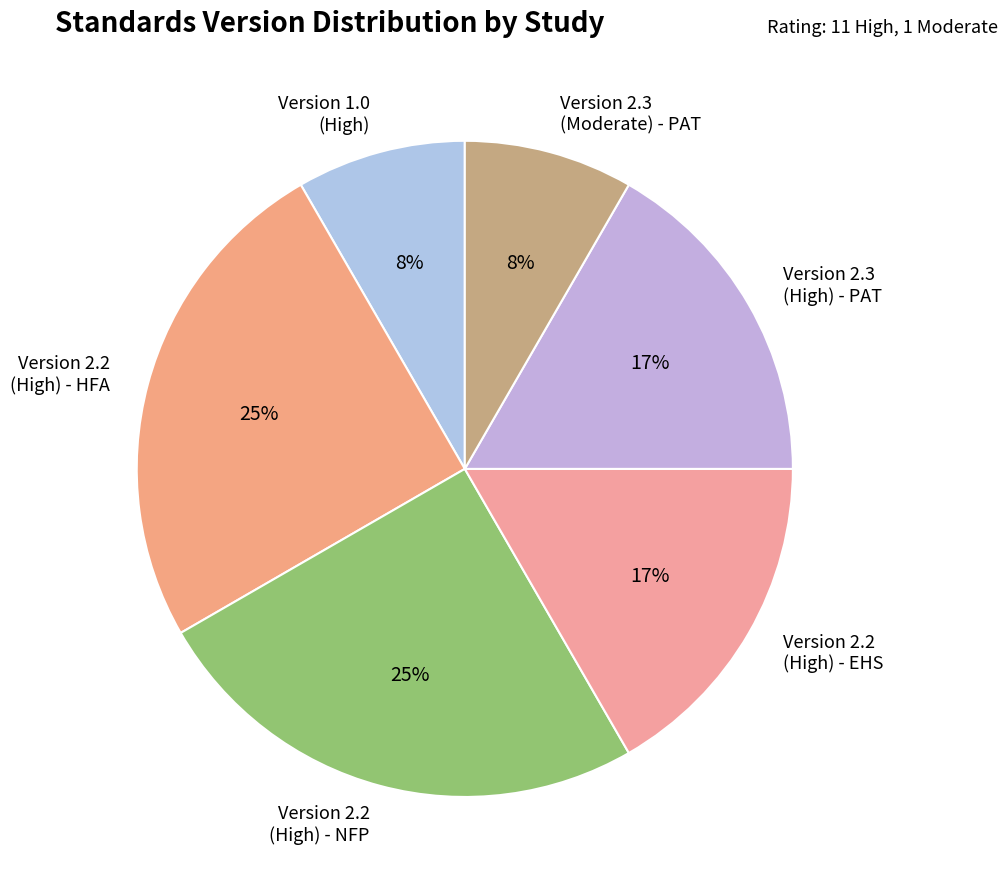

To the nearest percent, what portion does Version 2.2 (High) - HFA represent?

25%